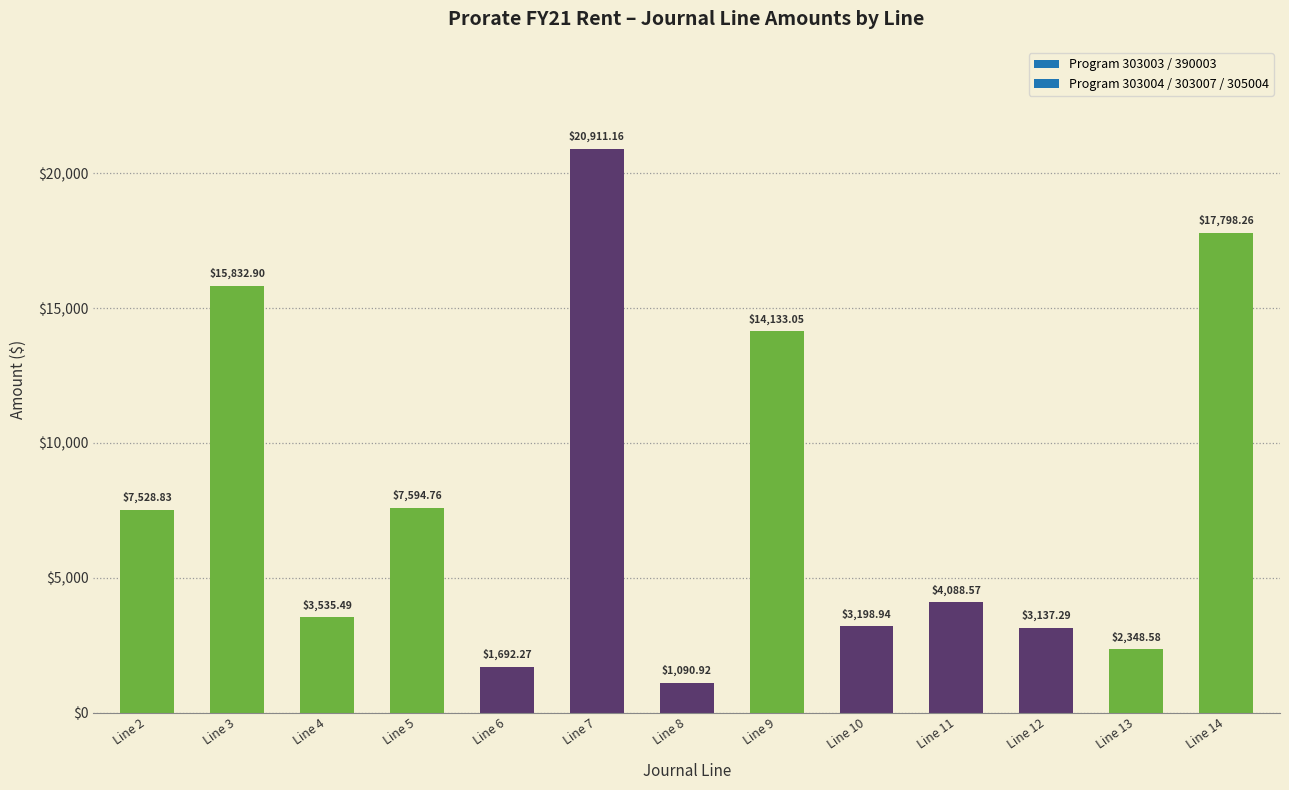

Which label corresponds to the smallest value in the chart?

Line 8